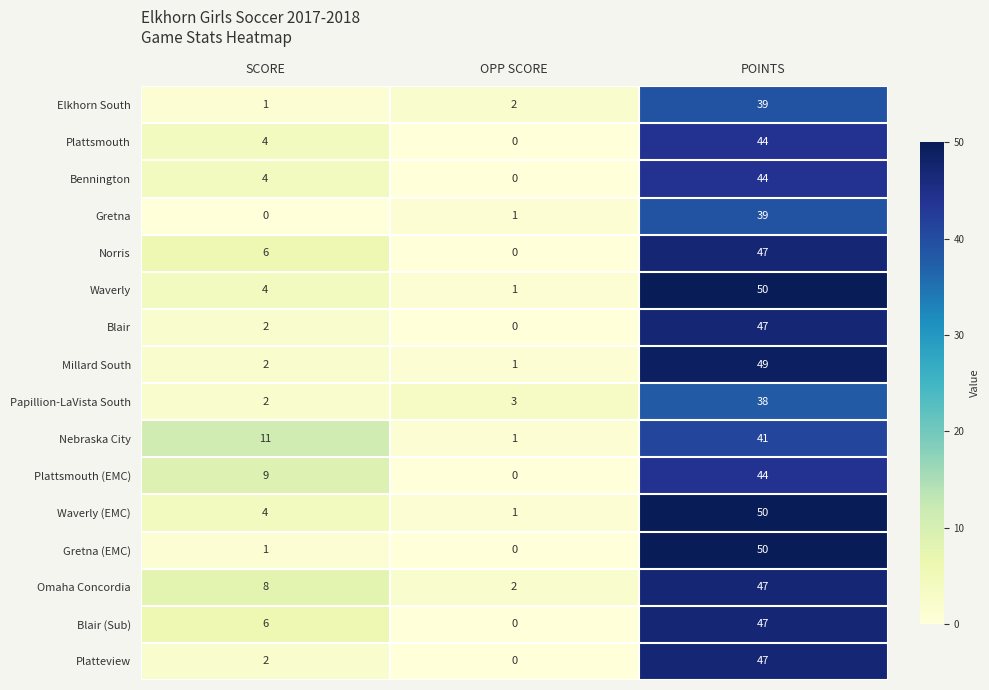

The Norris series shows 0 at OPP SCORE. True or false?

True